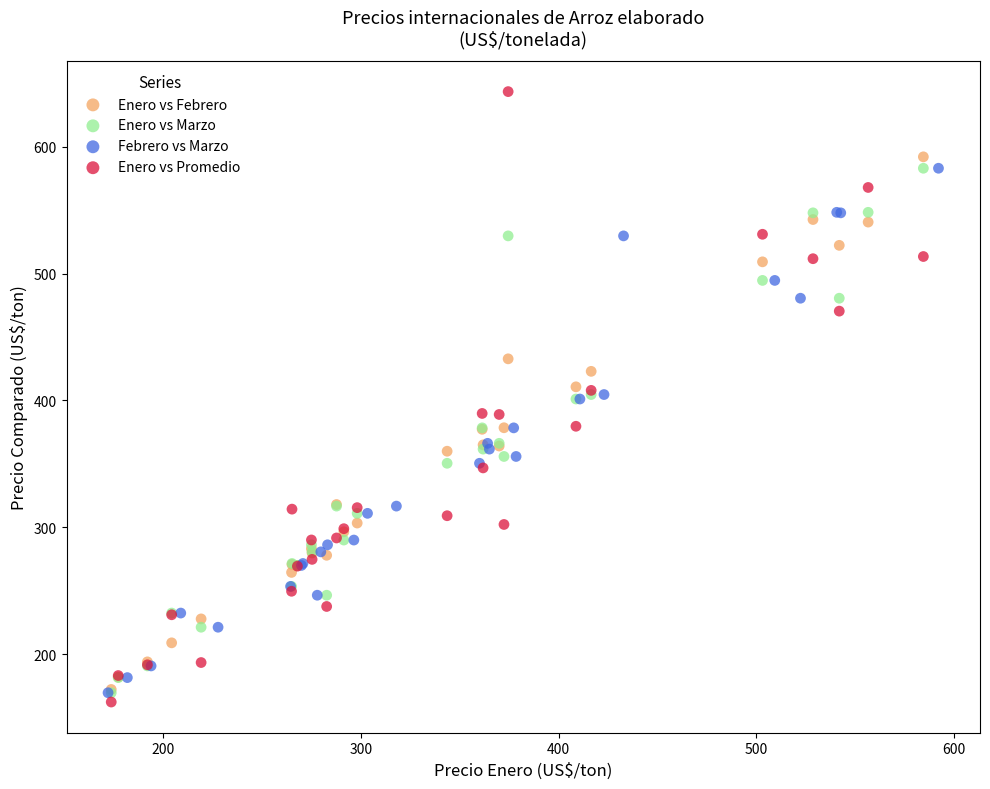

Which series has the largest Y range (max minus min)?

Enero vs Promedio